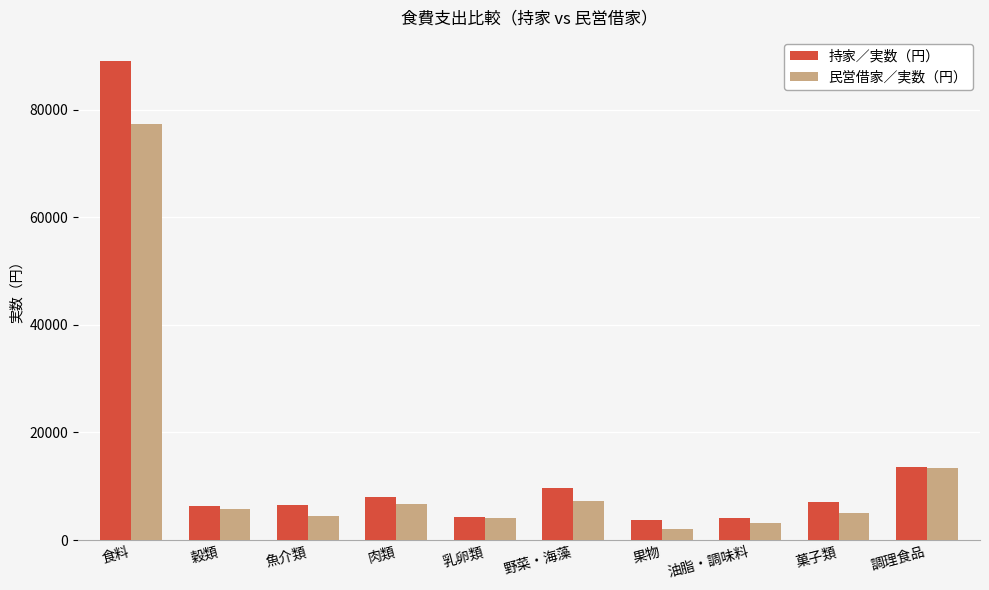

At which category is the sum across all series the highest?

食料